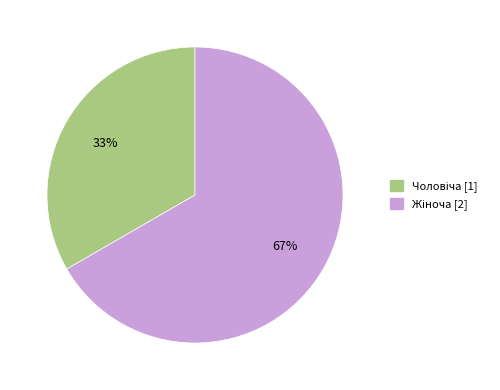

To the nearest percent, what is the average slice percentage?

50%